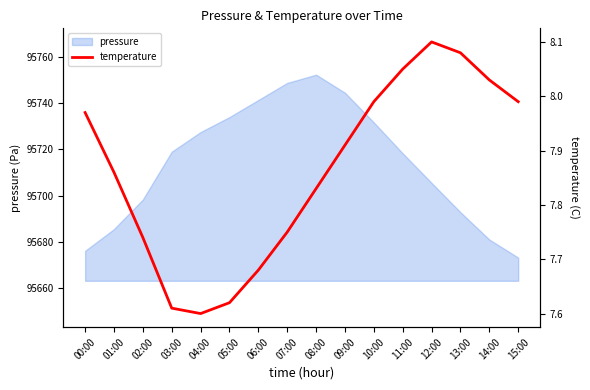

True or false: the data shows 12.3 at 09:00.

False